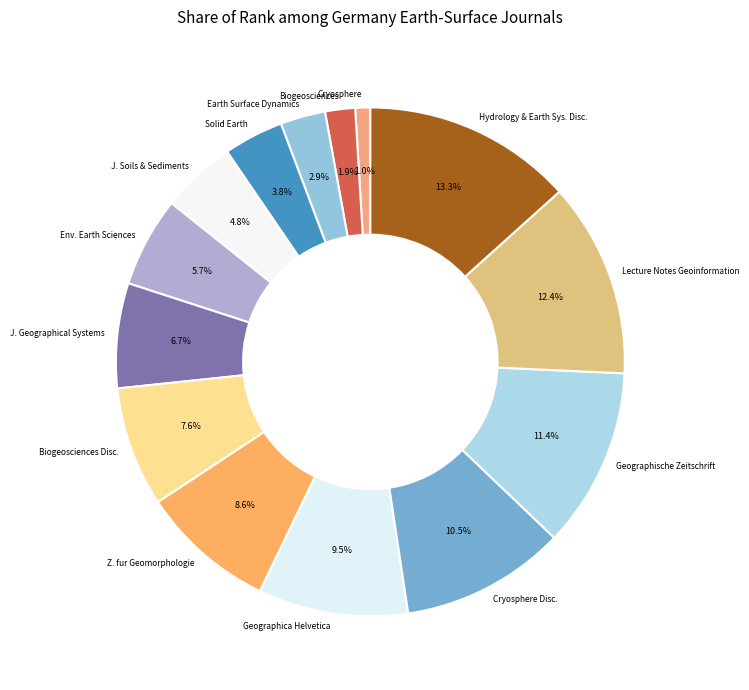

What percentage is NOT represented by Geographica Helvetica?

90.5%